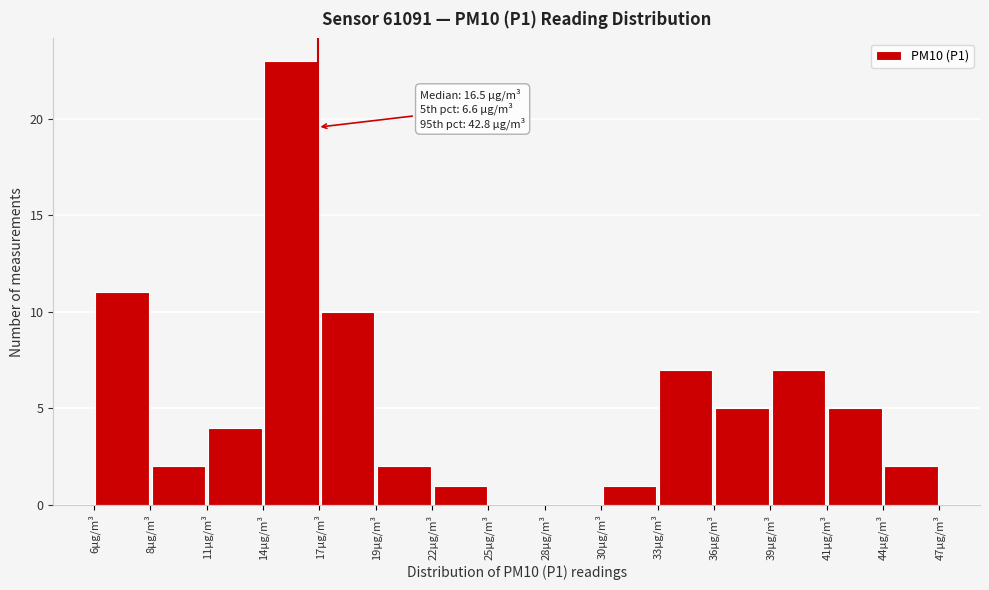

Which range on the x-axis has the tallest bar?

14.0 to 16.5